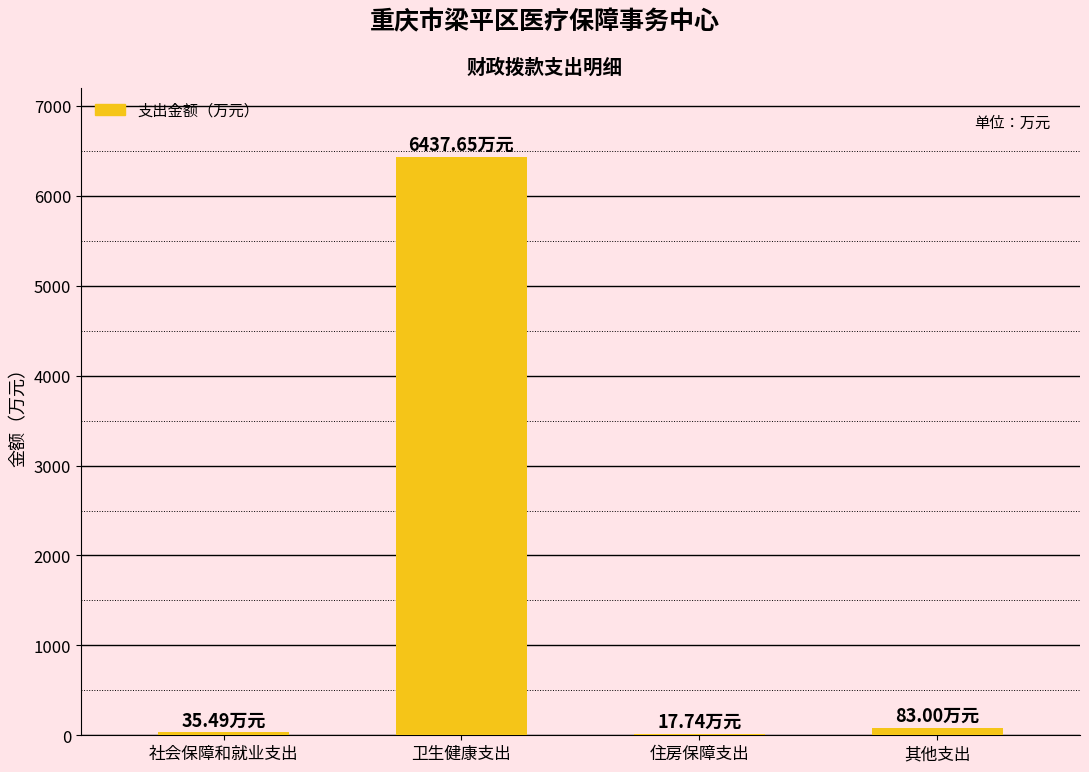

What is the sum of all values?

6573.9